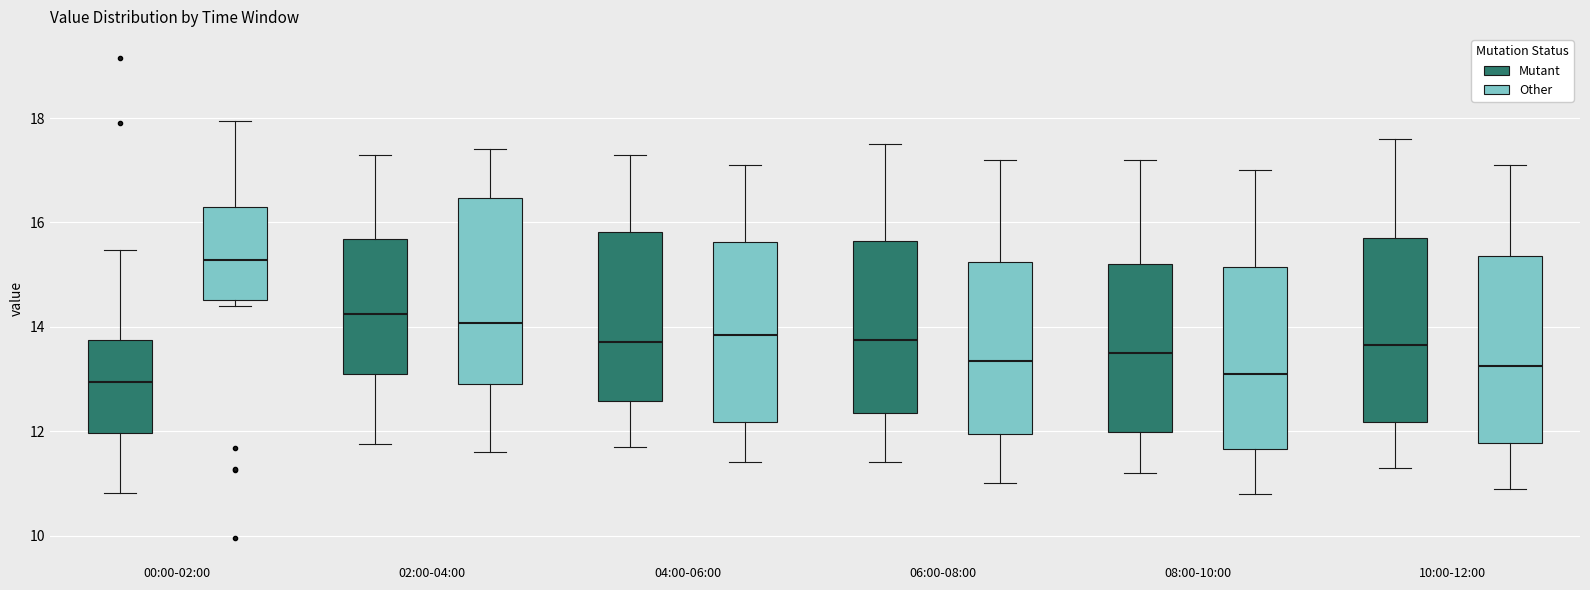

Reading left to right, read every box against the y-axis: the position of its median line, the range the box covers, and the ends of its whiskers. The values are not printed on the chart, so give them approximately, as read against the axis.

00:00-02:00 (Mutant): median 13.0, box 12.0 to 13.8, whiskers 10.8 to 15.4
00:00-02:00 (Other): median 15.2, box 14.6 to 16.2, whiskers 14.4 to 18.0
02:00-04:00 (Mutant): median 14.2, box 13.0 to 15.6, whiskers 11.8 to 17.4
02:00-04:00 (Other): median 14.0, box 13.0 to 16.4, whiskers 11.6 to 17.4
04:00-06:00 (Mutant): median 13.8, box 12.6 to 15.8, whiskers 11.8 to 17.4
04:00-06:00 (Other): median 13.8, box 12.2 to 15.6, whiskers 11.4 to 17.2
06:00-08:00 (Mutant): median 13.8, box 12.4 to 15.6, whiskers 11.4 to 17.6
06:00-08:00 (Other): median 13.4, box 12.0 to 15.2, whiskers 11.0 to 17.2
08:00-10:00 (Mutant): median 13.6, box 12.0 to 15.2, whiskers 11.2 to 17.2
08:00-10:00 (Other): median 13.2, box 11.6 to 15.2, whiskers 10.8 to 17.0
10:00-12:00 (Mutant): median 13.6, box 12.2 to 15.8, whiskers 11.4 to 17.6
10:00-12:00 (Other): median 13.2, box 11.8 to 15.4, whiskers 11.0 to 17.2